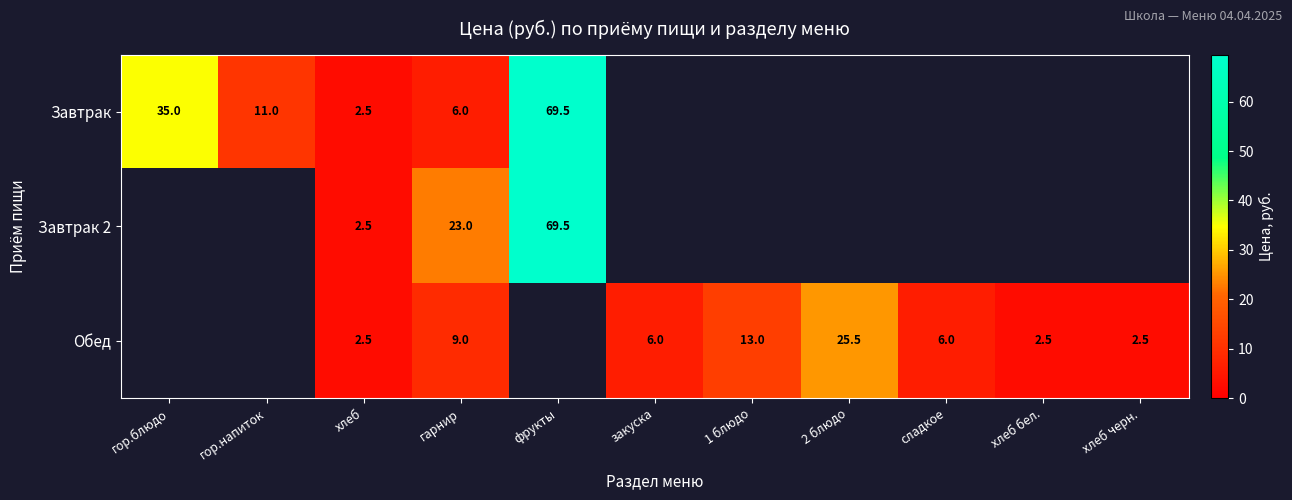

True or false: Завтрак has a value of 47.2 at гор.блюдо.

False